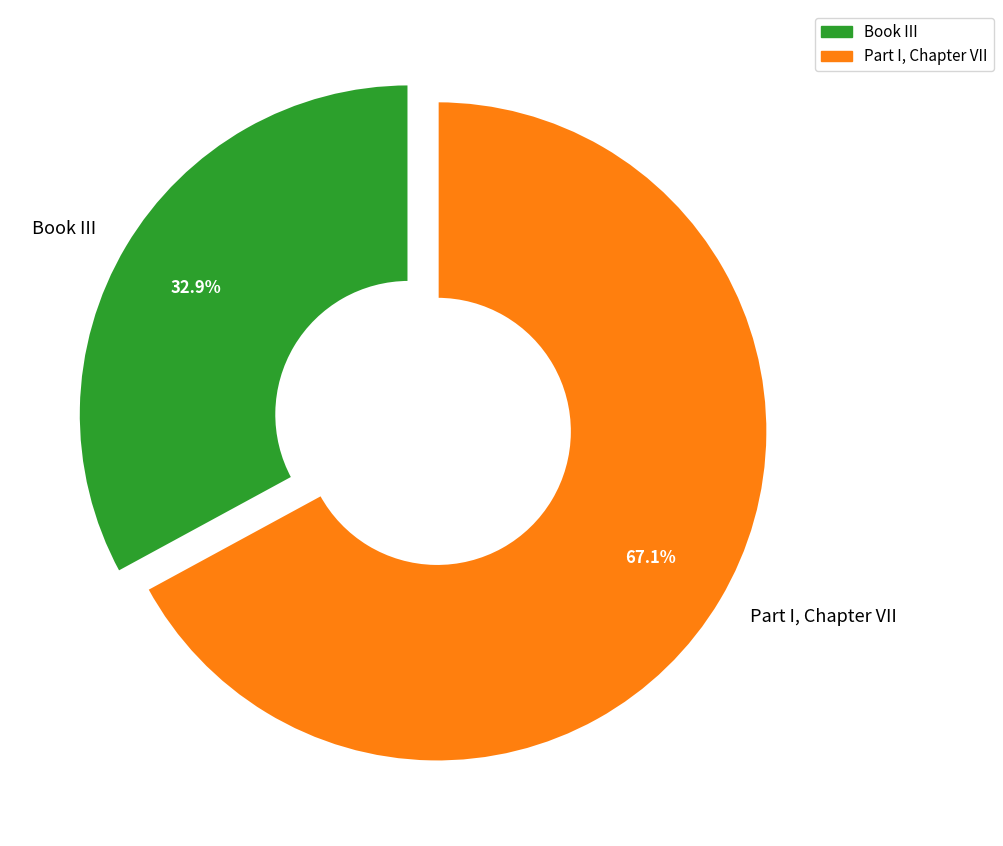

Does Part I, Chapter VII account for over 50% of the chart?

Yes